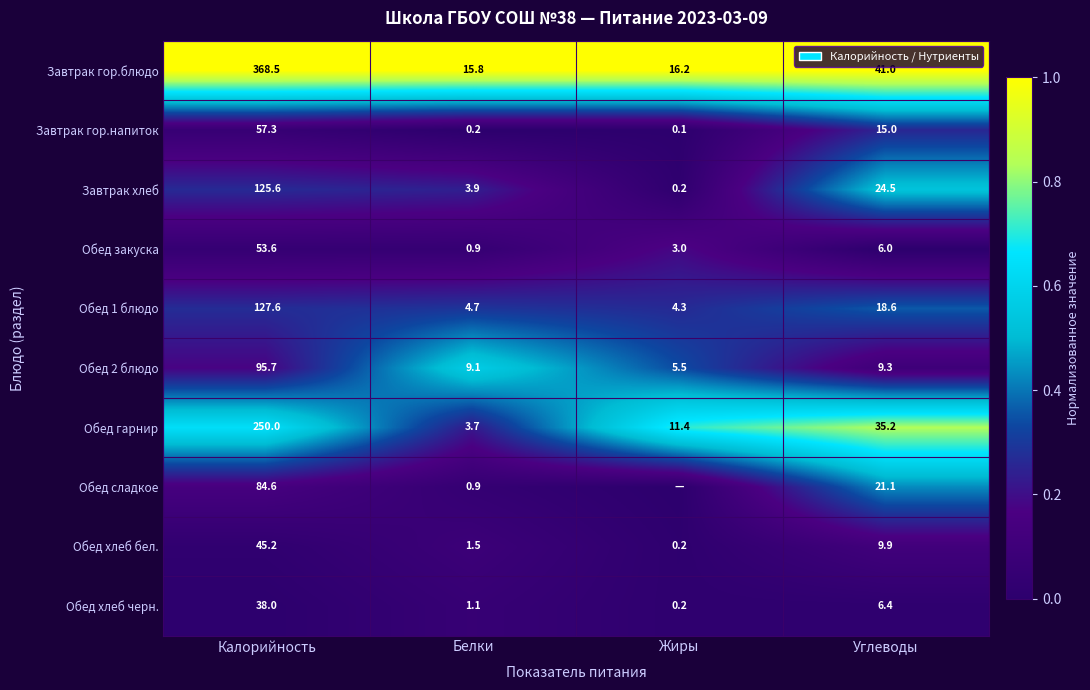

What is the approximate value of Обед гарнир at Белки?

3.7